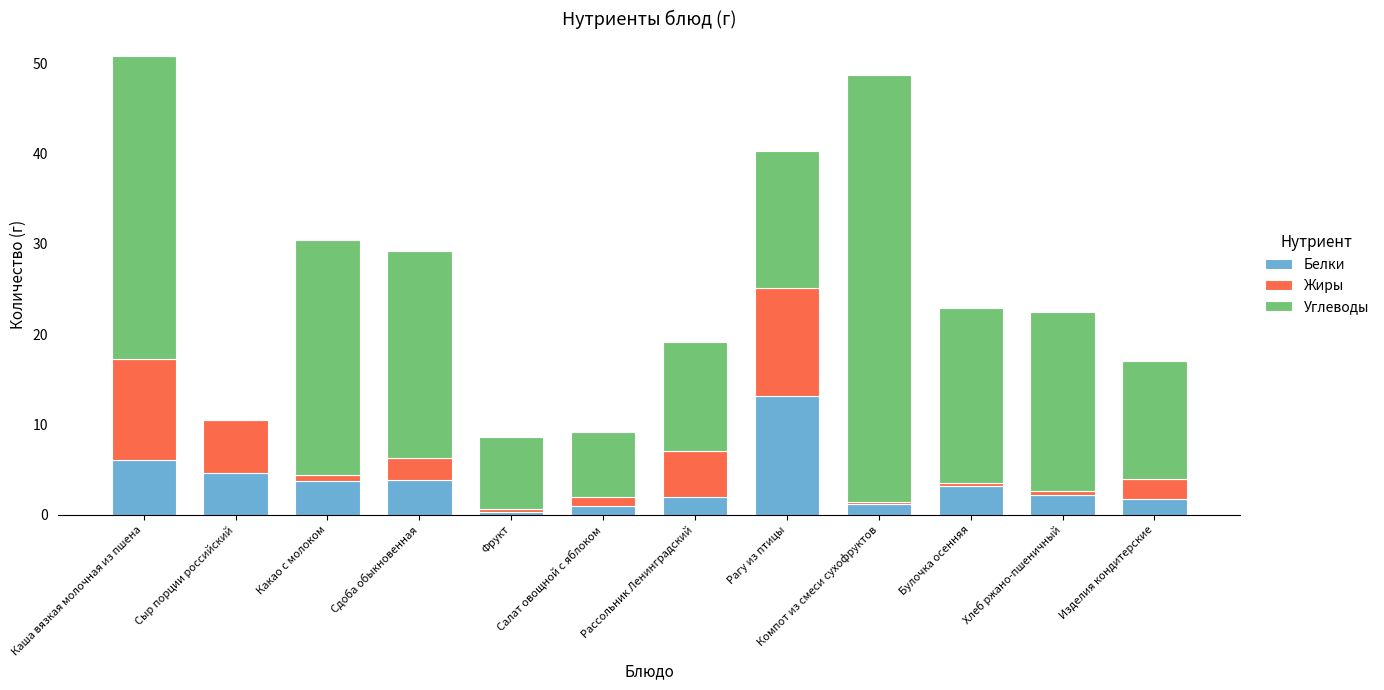

What is the total value across all series at Рагу из птицы?

40.3